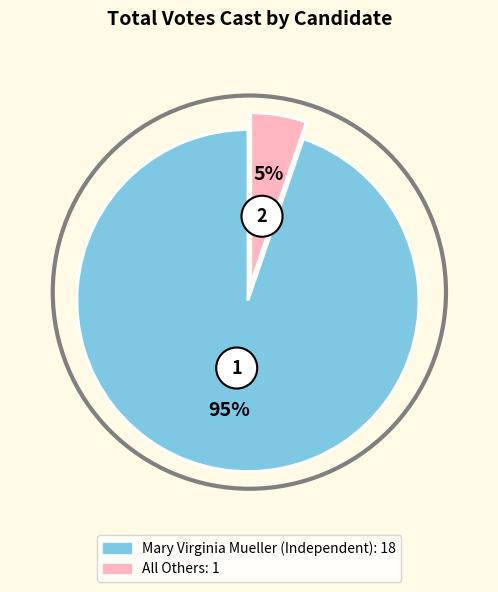

What percentage is the Mary Virginia Mueller (Independent) slice, to the nearest percent?

95%